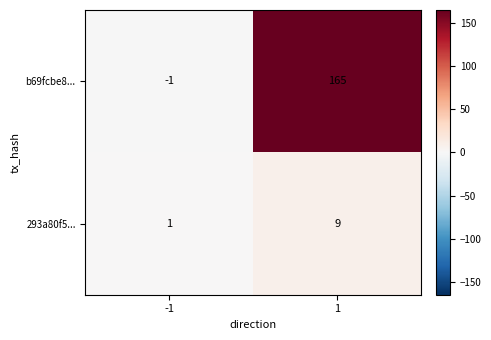

What is the sum of the b69fcbe8... values at -1 and 1?

164